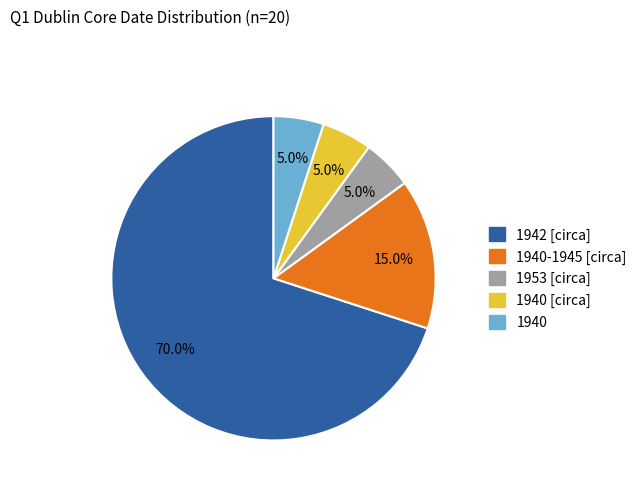

Is the sum of 1940-1945 [circa] and 1940 [circa] greater than half?

No